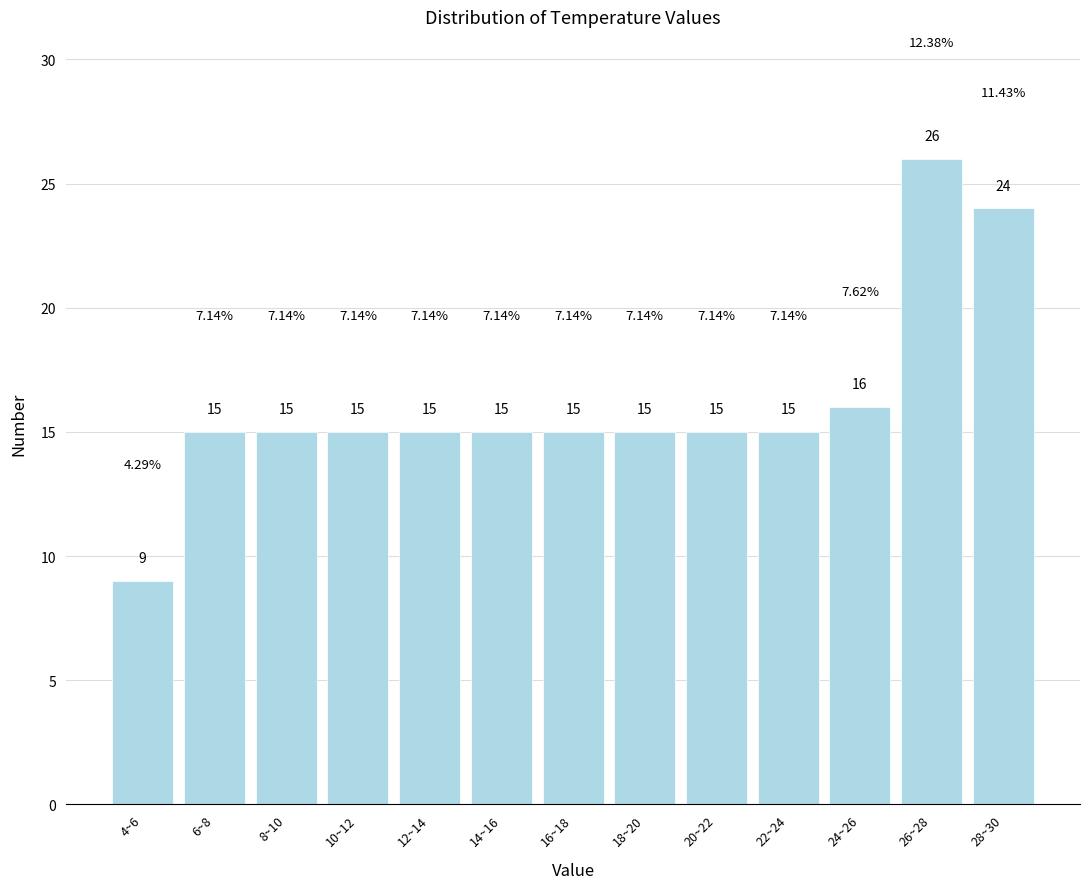

What is the difference between the maximum and minimum values?

17